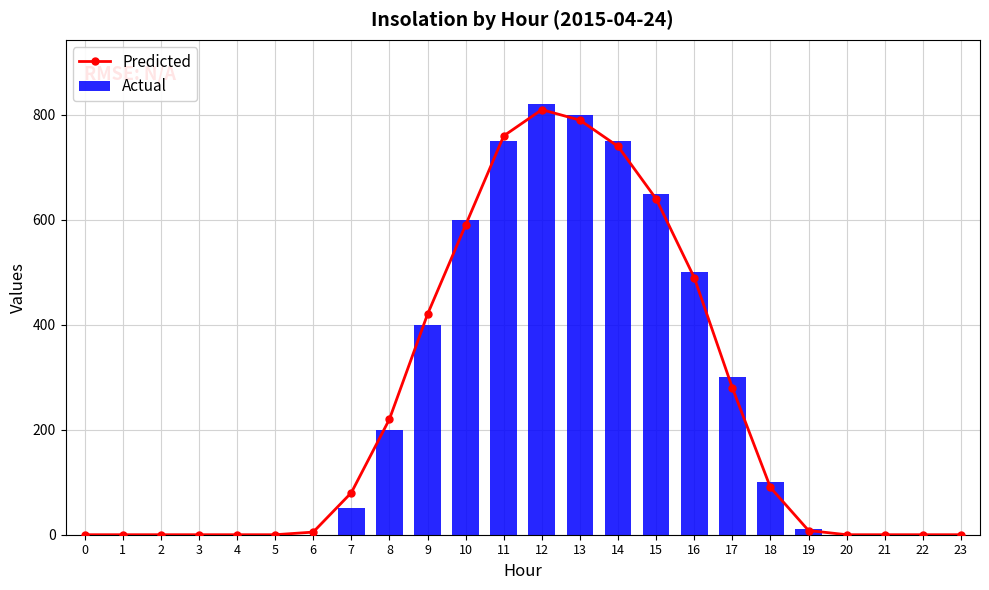

Count the number of data series in this chart.

2